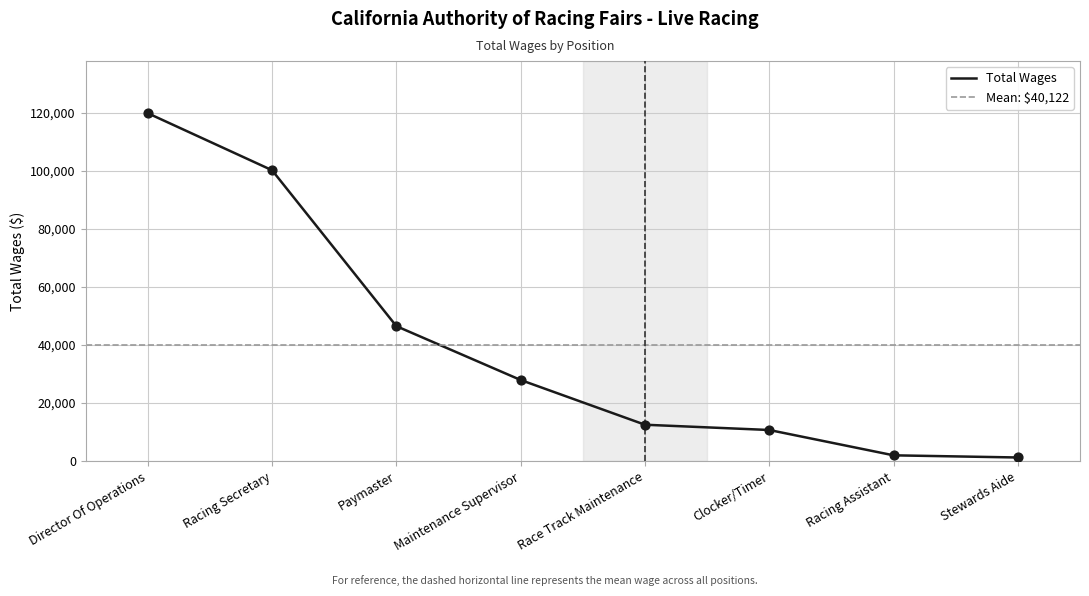

Which has a higher value, Racing Secretary or Director Of Operations?

Director Of Operations